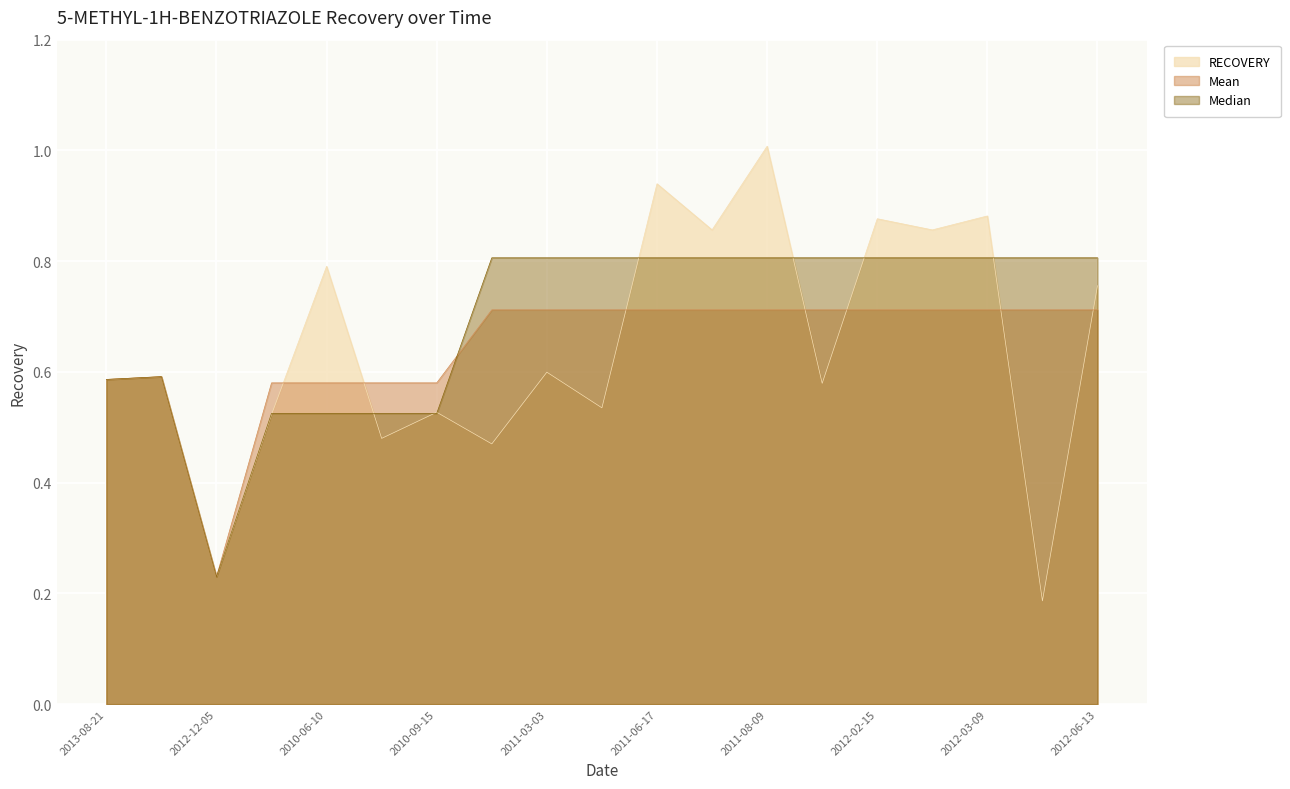

After their last crossing, which series has the higher values: Median or RECOVERY?

Median